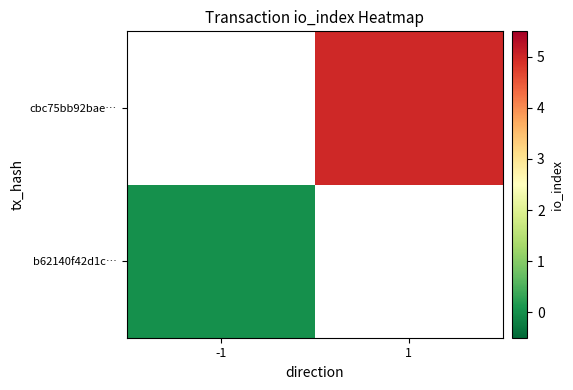

At which label does b62140f42d1c… reach its minimum?

-1